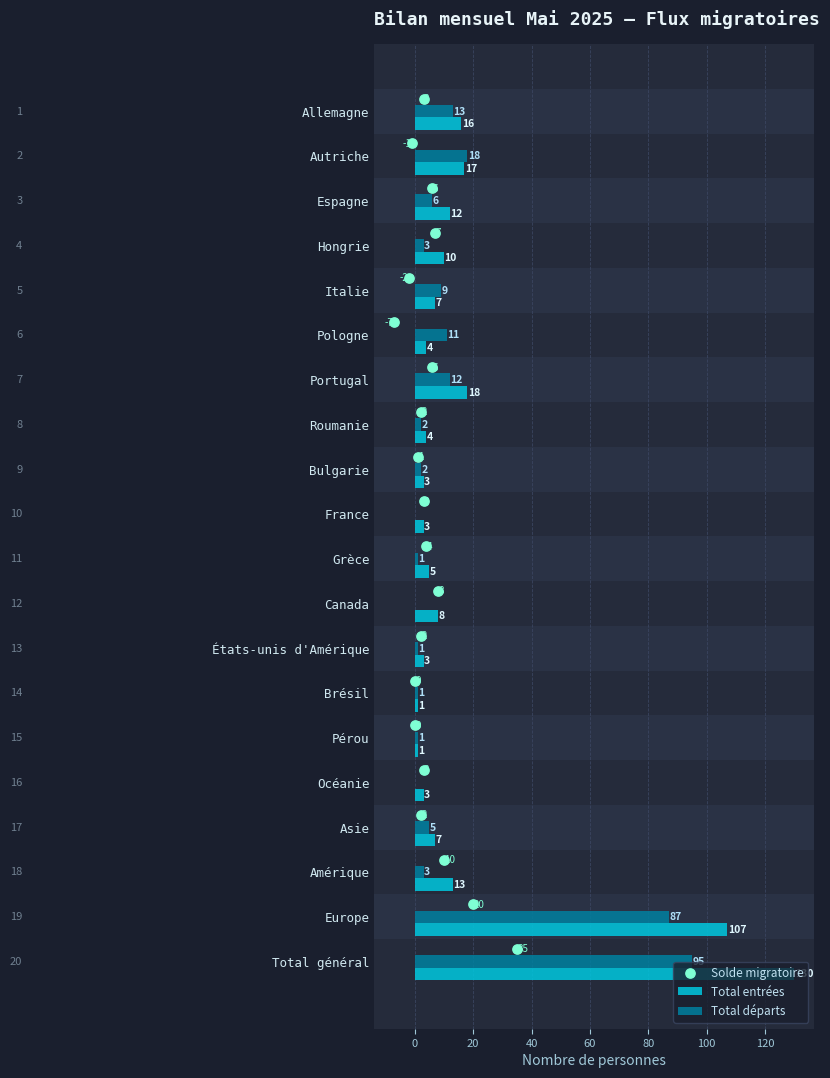

What are all the series names shown in the legend?

Total entrées, Total départs, Solde migratoire